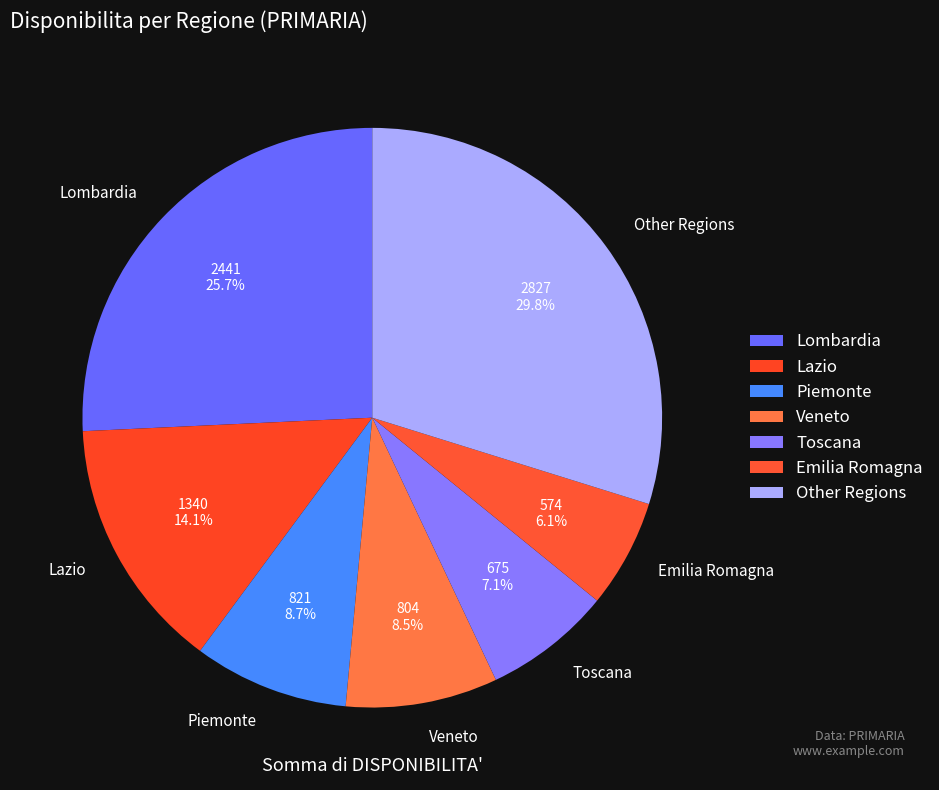

How many segments does this pie chart have?

7